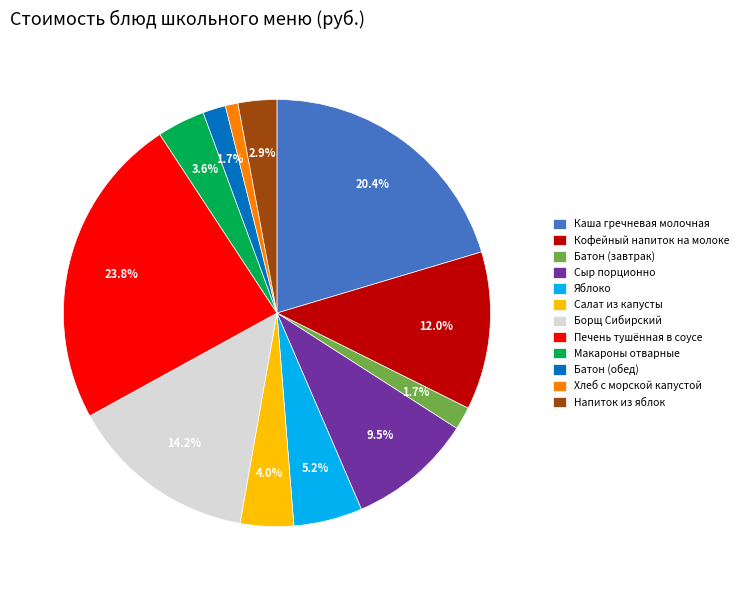

To the nearest percent, what is the difference between the largest and smallest slice percentages?

23%